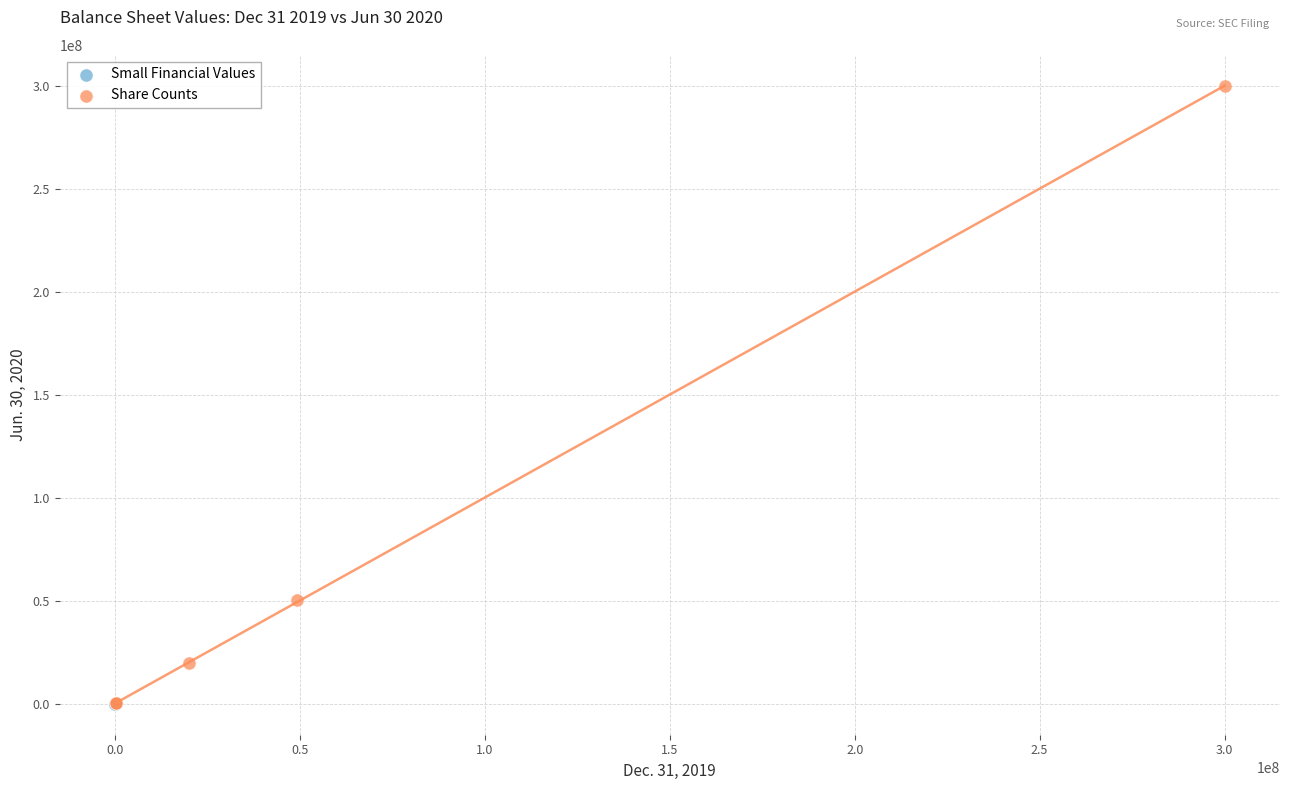

Which series contains the highest Y value?

Share Counts